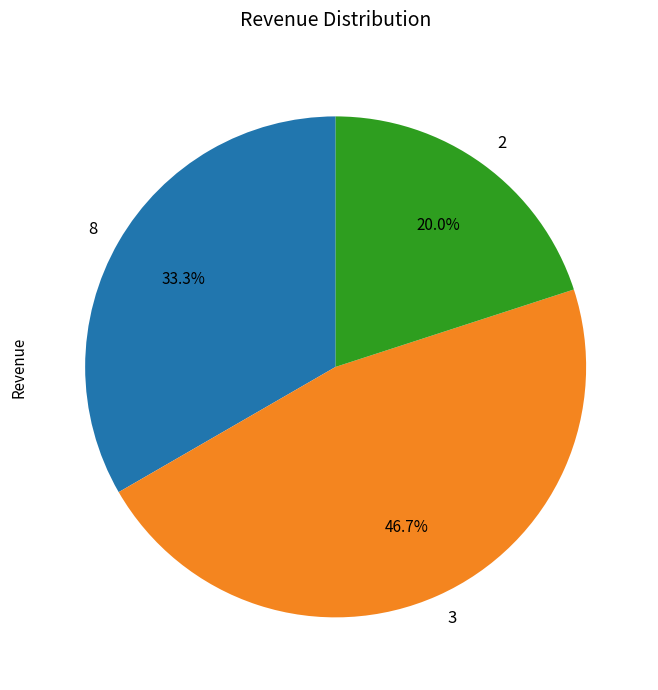

What is the largest slice in the pie chart?

3